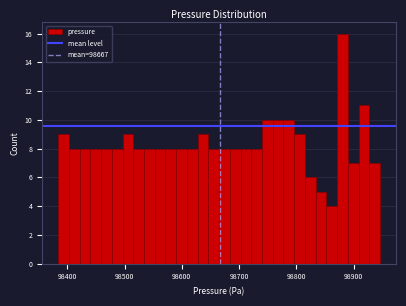

Around what value on the x-axis is the tallest bar? Give the approximate position of its centre, as read against the axis.

98880